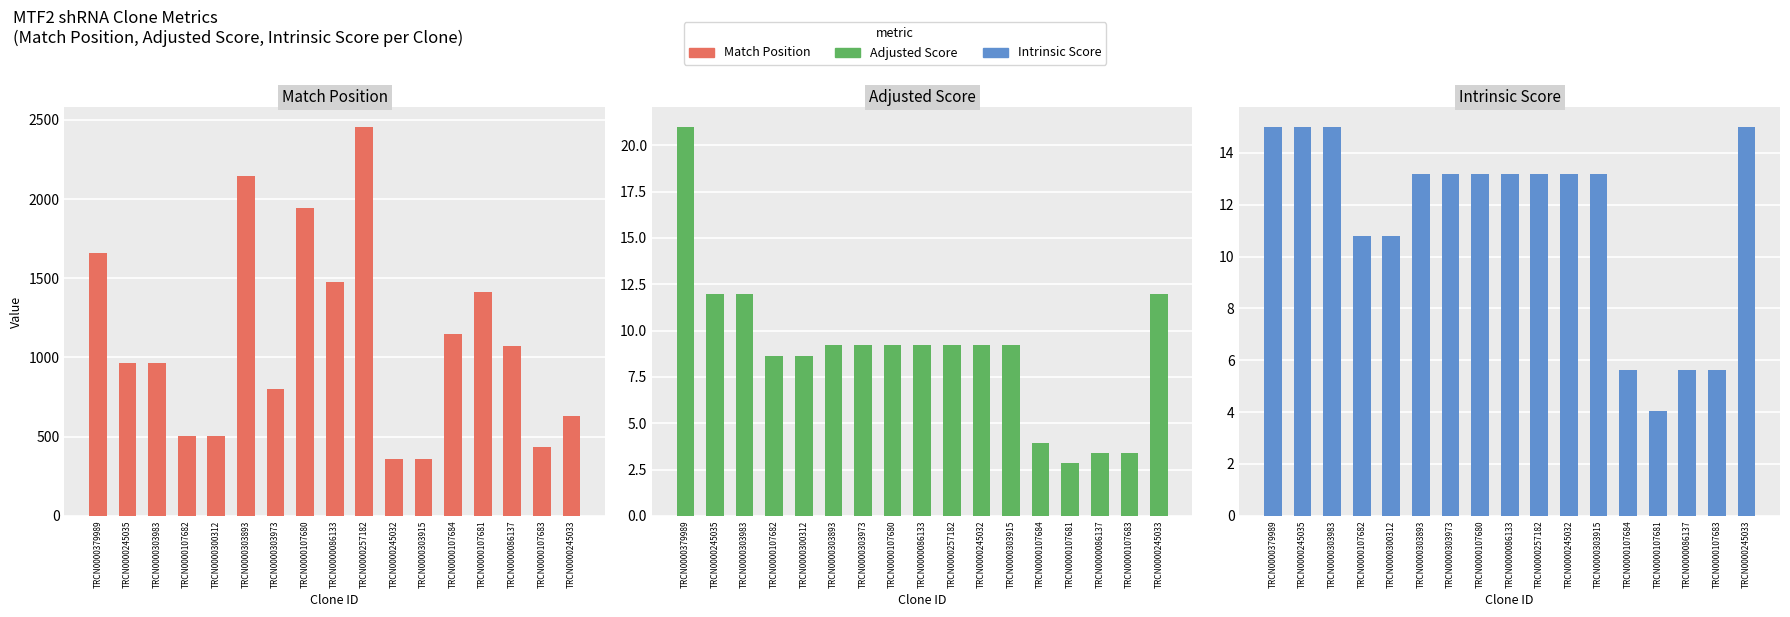

What is the average value of the Adjusted Score series?

9.0